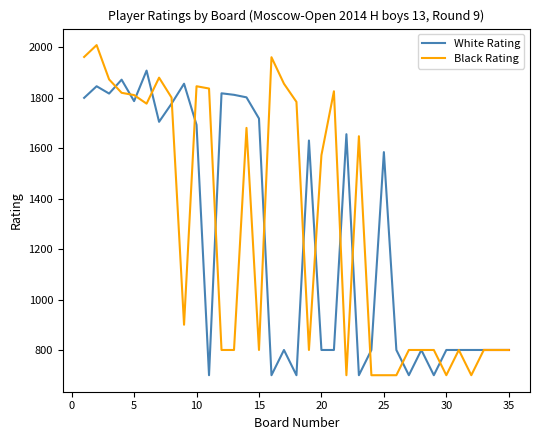

List the series in order of their peak value, lowest first.

White Rating, Black Rating